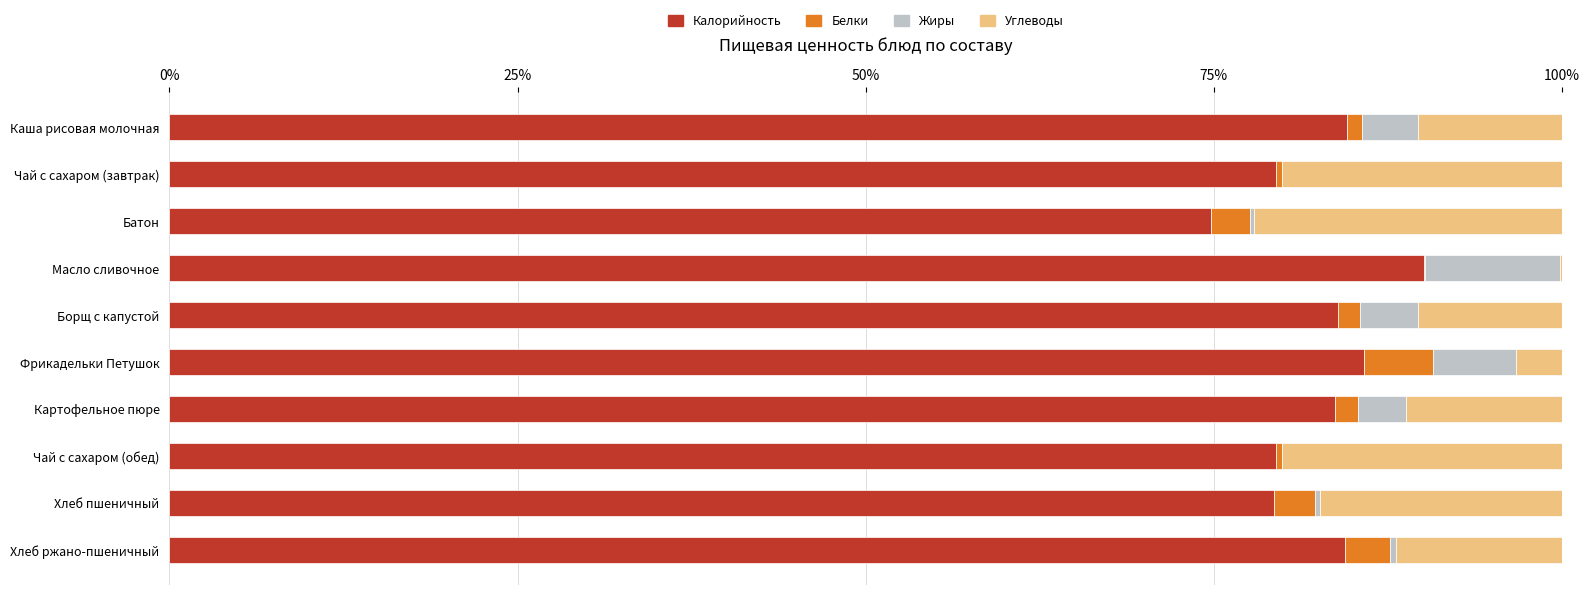

At which label does Калорийность reach its peak?

Масло сливочное